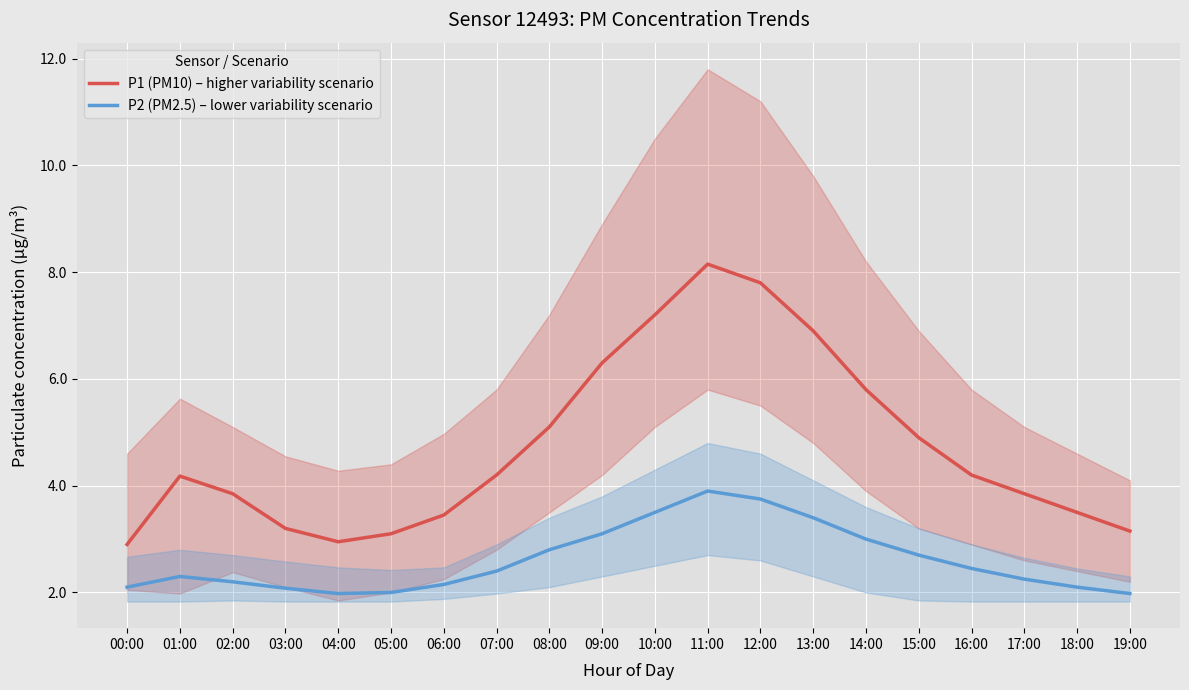

The value of P1 (PM10) – higher variability scenario at 18:00 is 2.1. True or false?

False